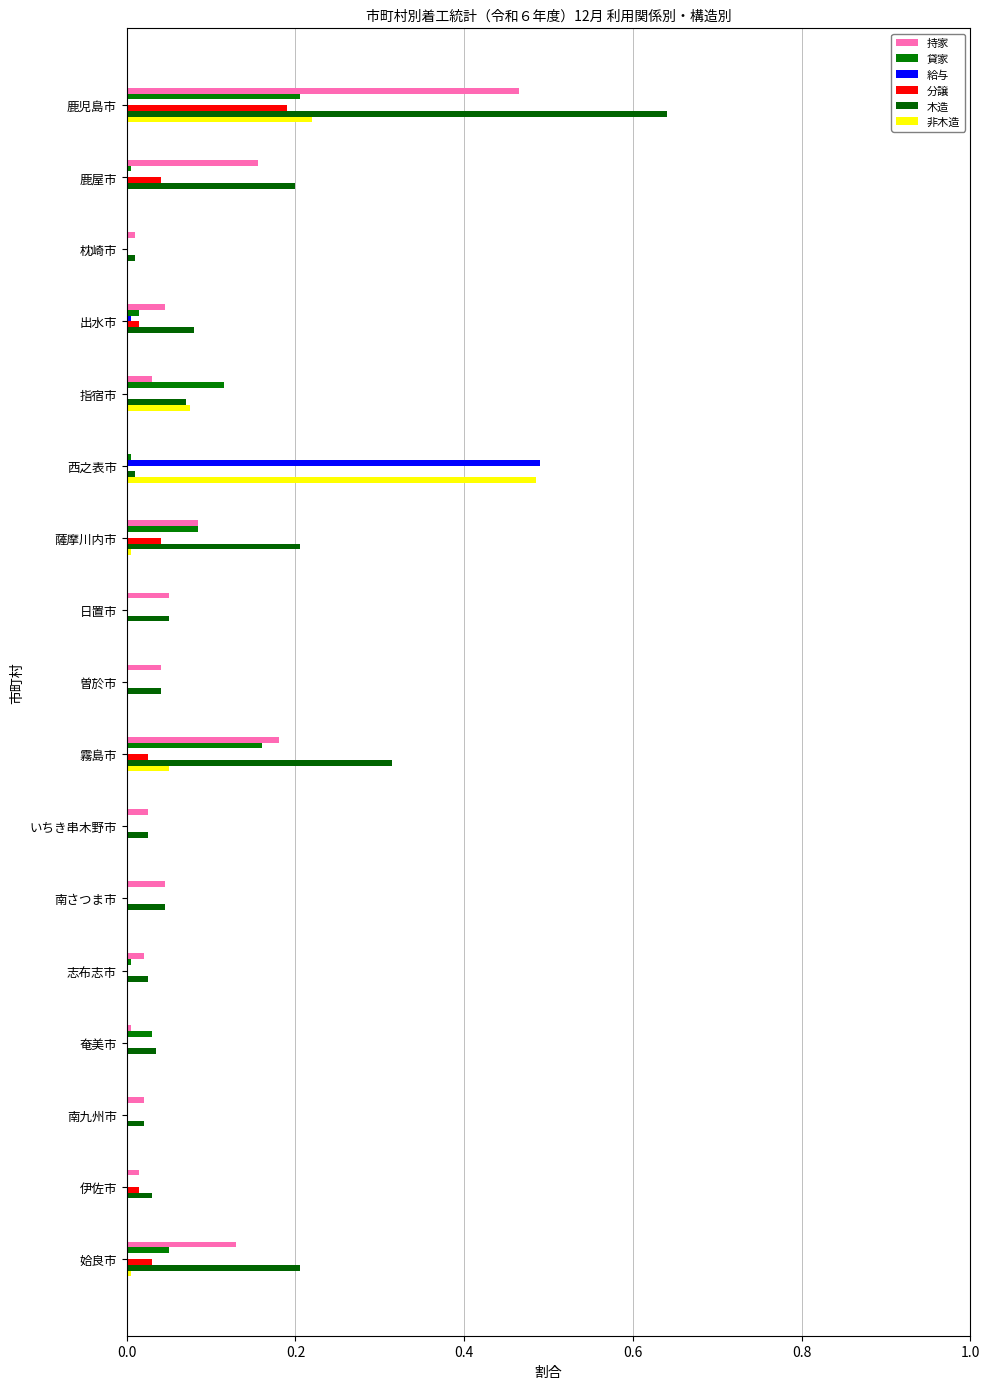

How many distinct data groups are displayed?

6